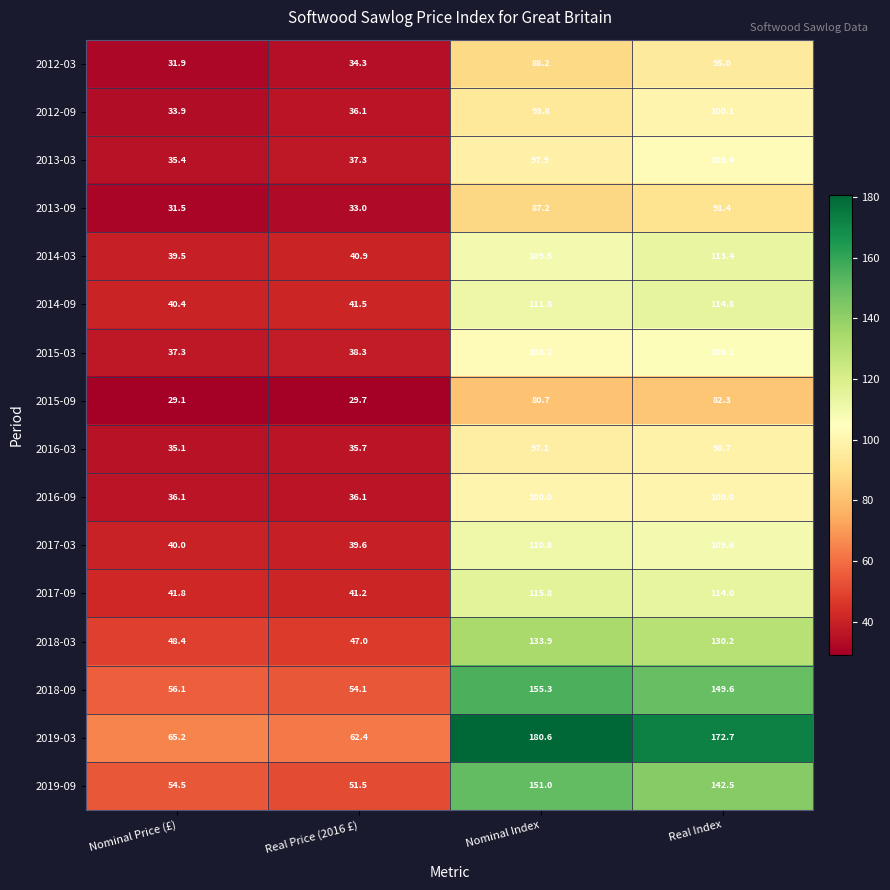

What is the approximate value of 2013-03 at Real Index?

103.4